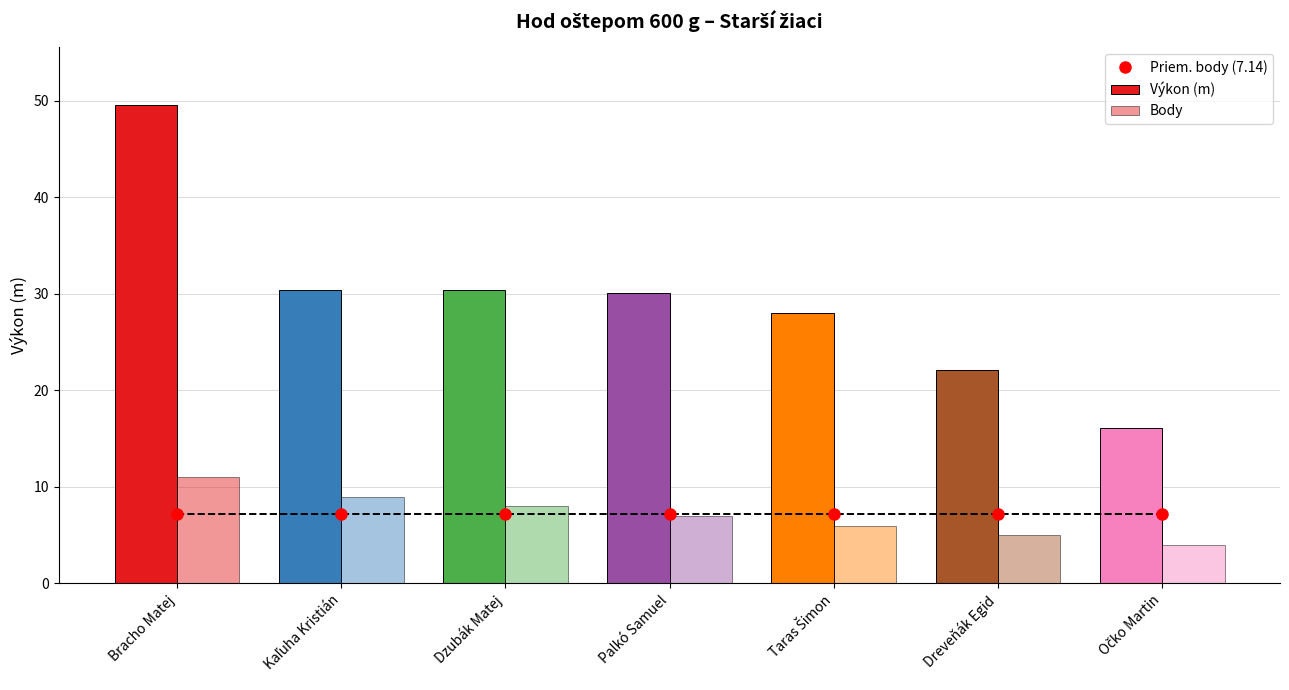

What is the minimum value for Body?

4.0